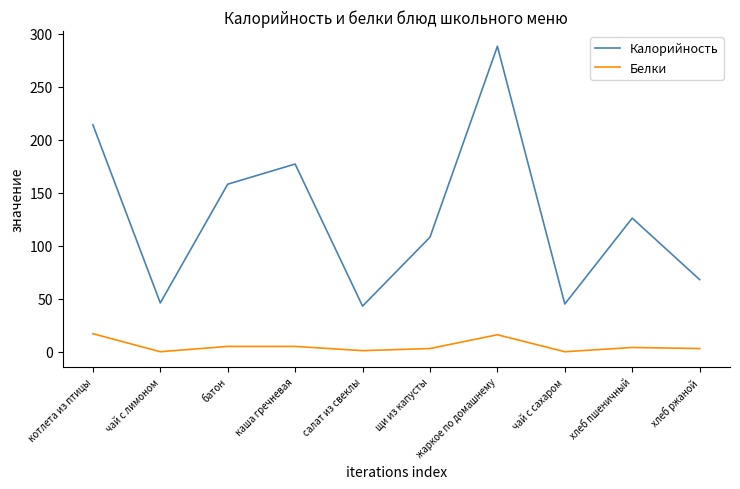

What position from the left is жаркое по домашнему?

7